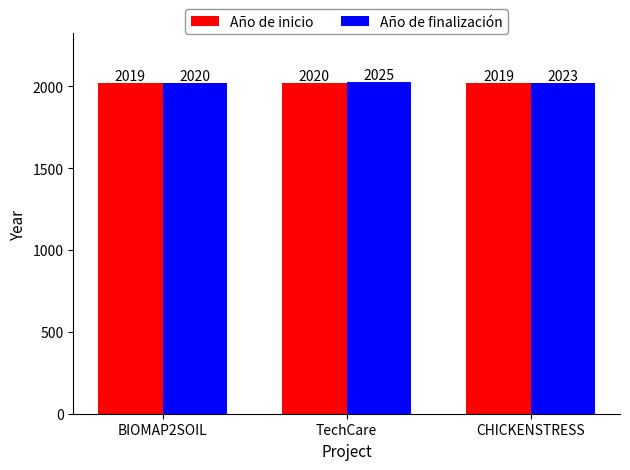

How many bars are there in each group?

2